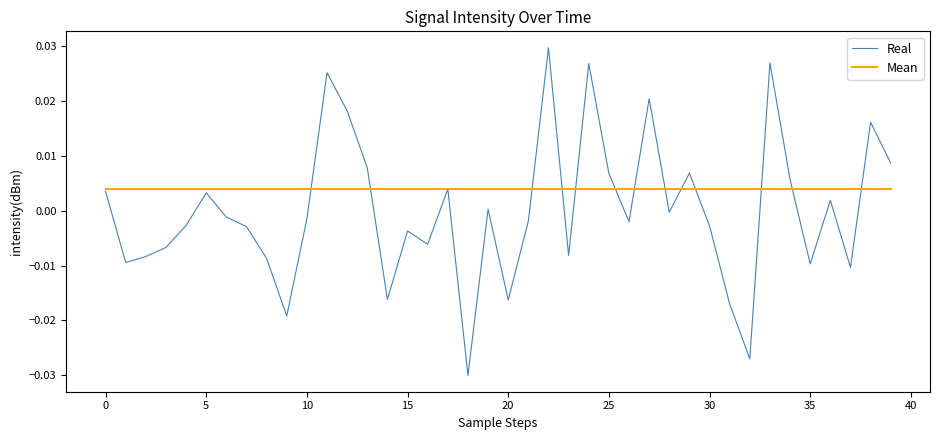

Which series has the widest spread of values?

Real